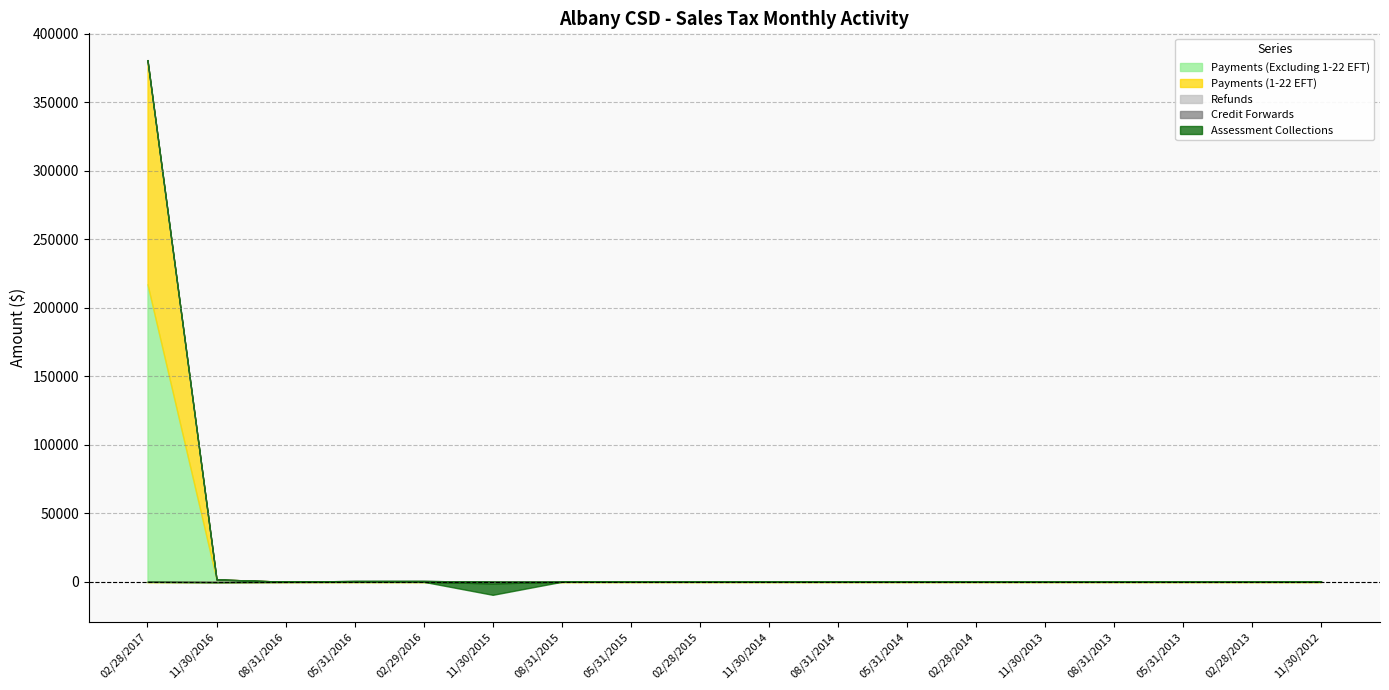

What is the minimum value shown in the chart?

-8346.8